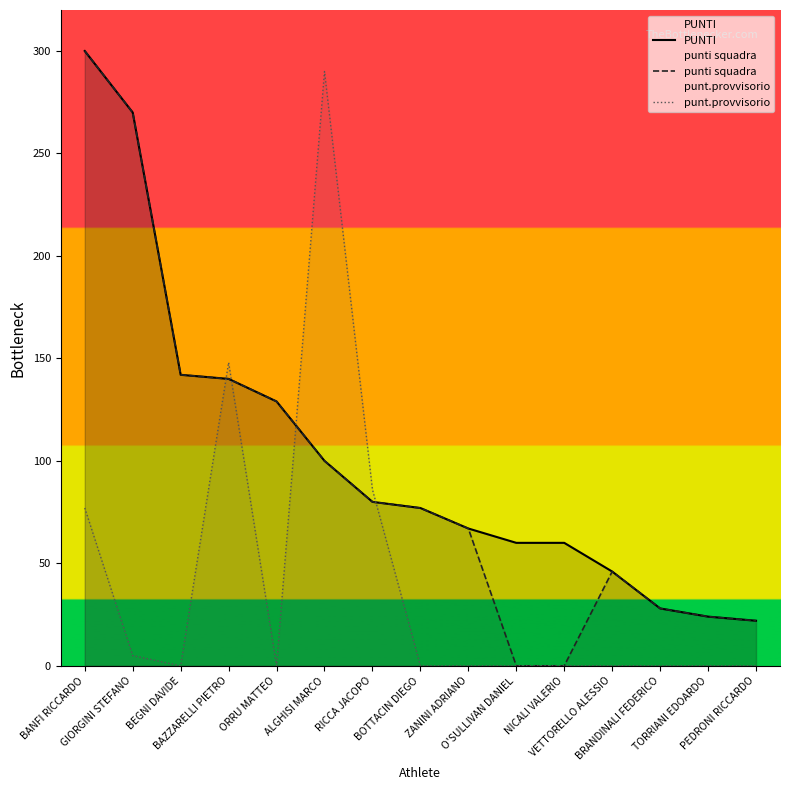

What position from the right is NICALI VALERIO?

5